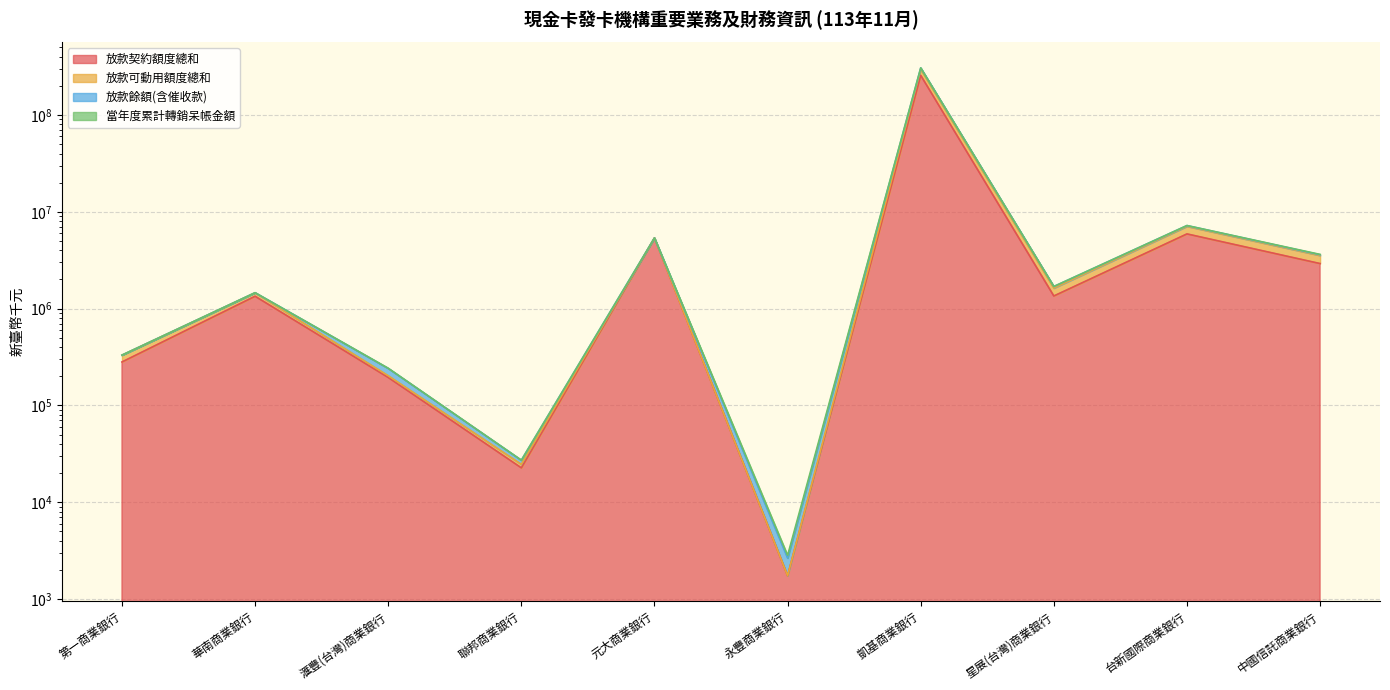

True or false: 放款契約額度總和 and 放款可動用額度總和 cross at least once.

False